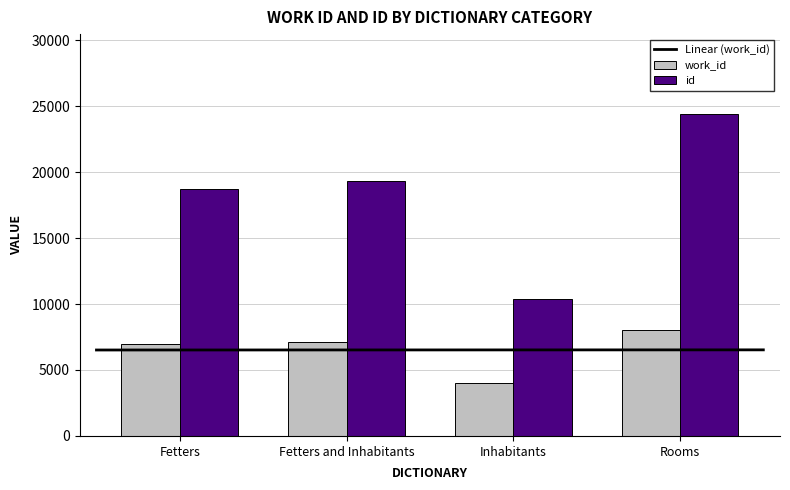

What is the approximate value of id at Fetters?

18760